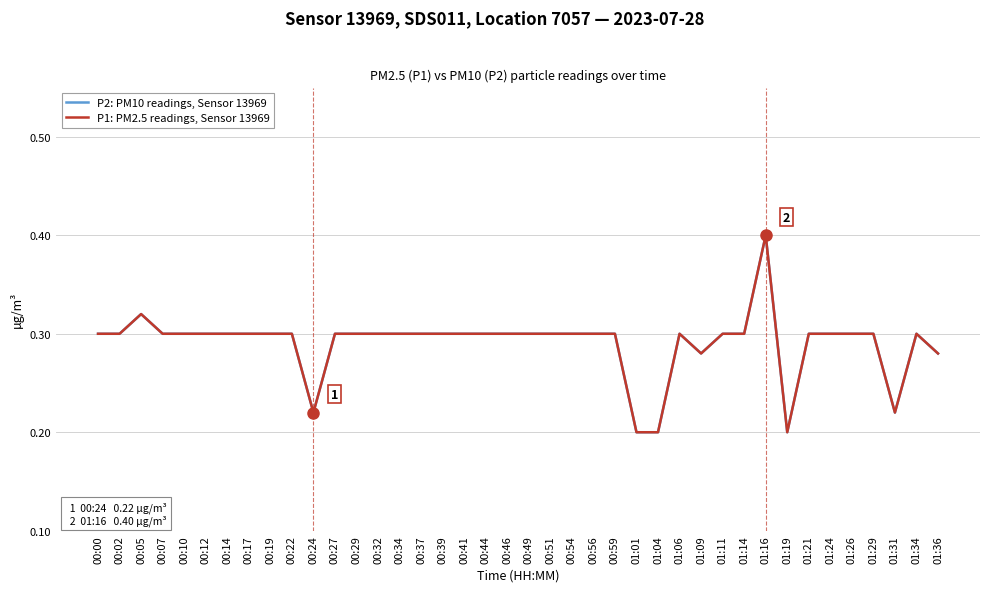

List the series in order of their peak value, lowest first.

P2: PM10 readings, Sensor 13969, P1: PM2.5 readings, Sensor 13969